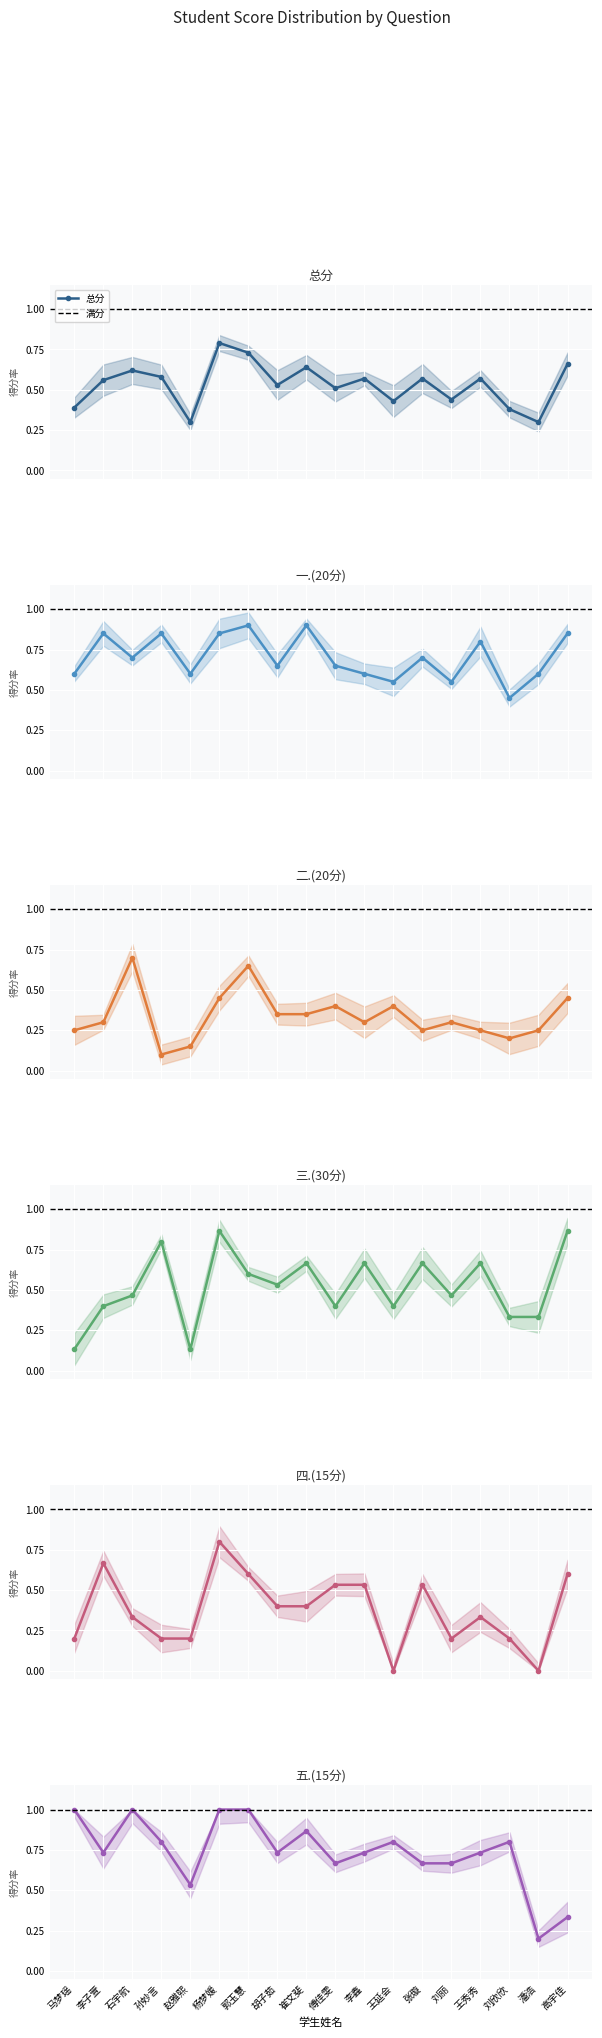

What is the label of the 10th point from the right?

崔文斐